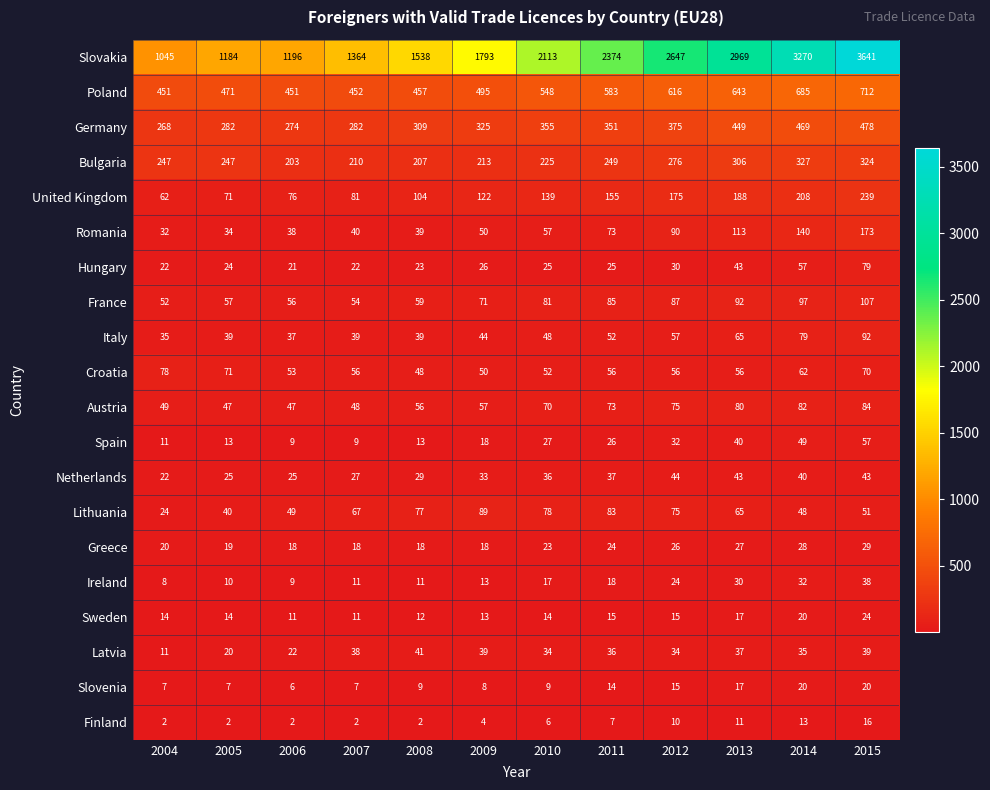

List the series in order of their peak value, lowest first.

Finland, Slovenia, Sweden, Greece, Ireland, Latvia, Netherlands, Spain, Croatia, Hungary, Austria, Lithuania, Italy, France, Romania, United Kingdom, Bulgaria, Germany, Poland, Slovakia